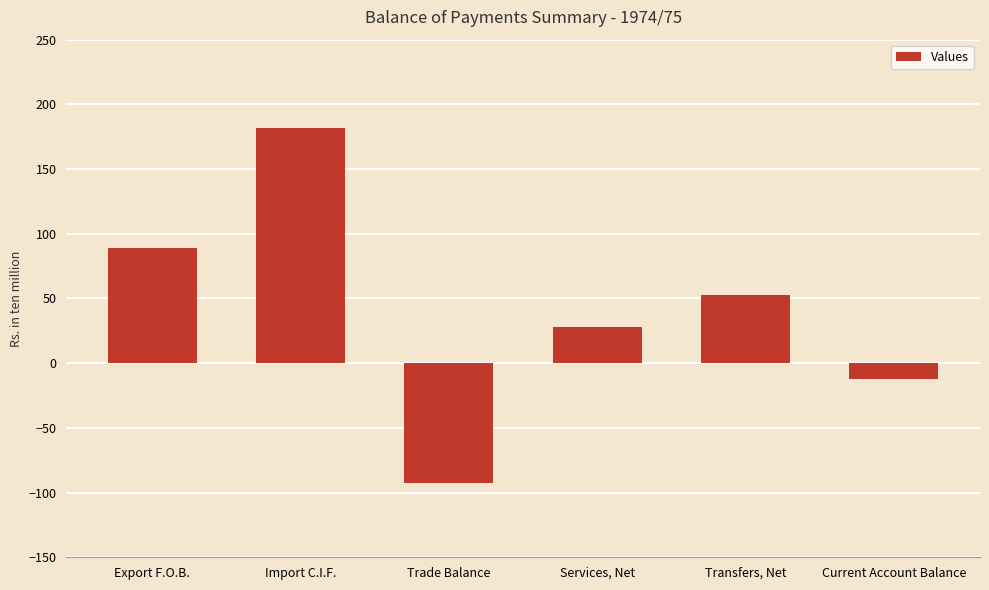

What is the smallest value displayed?

-92.5